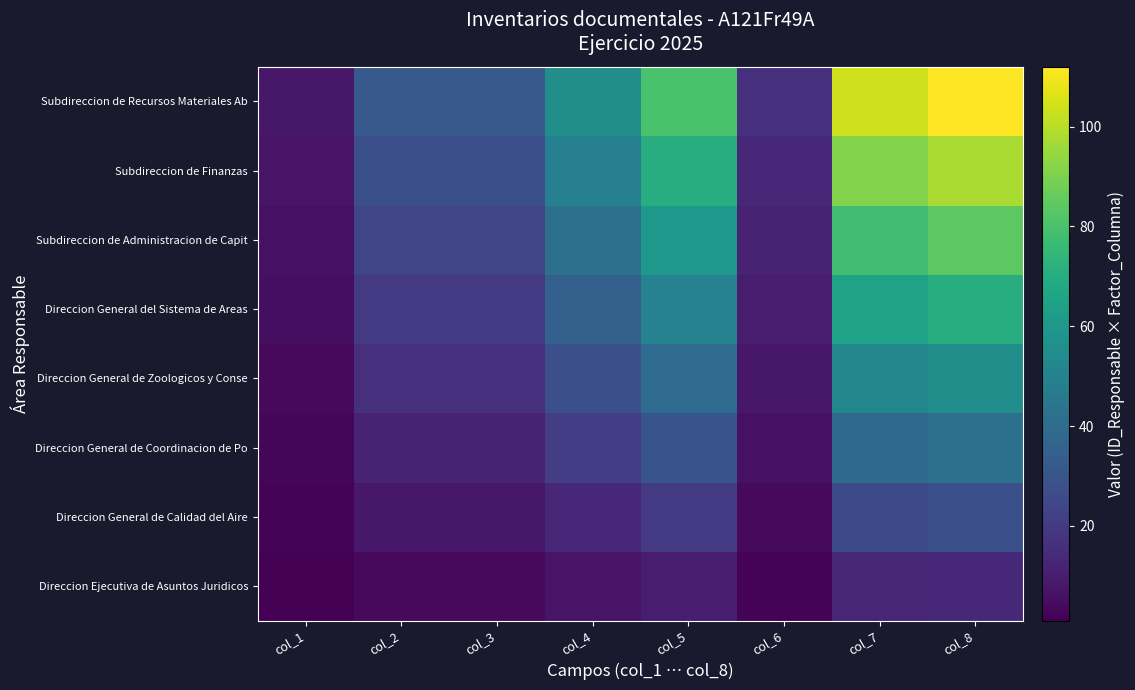

At which category is the sum across all series the highest?

col_8